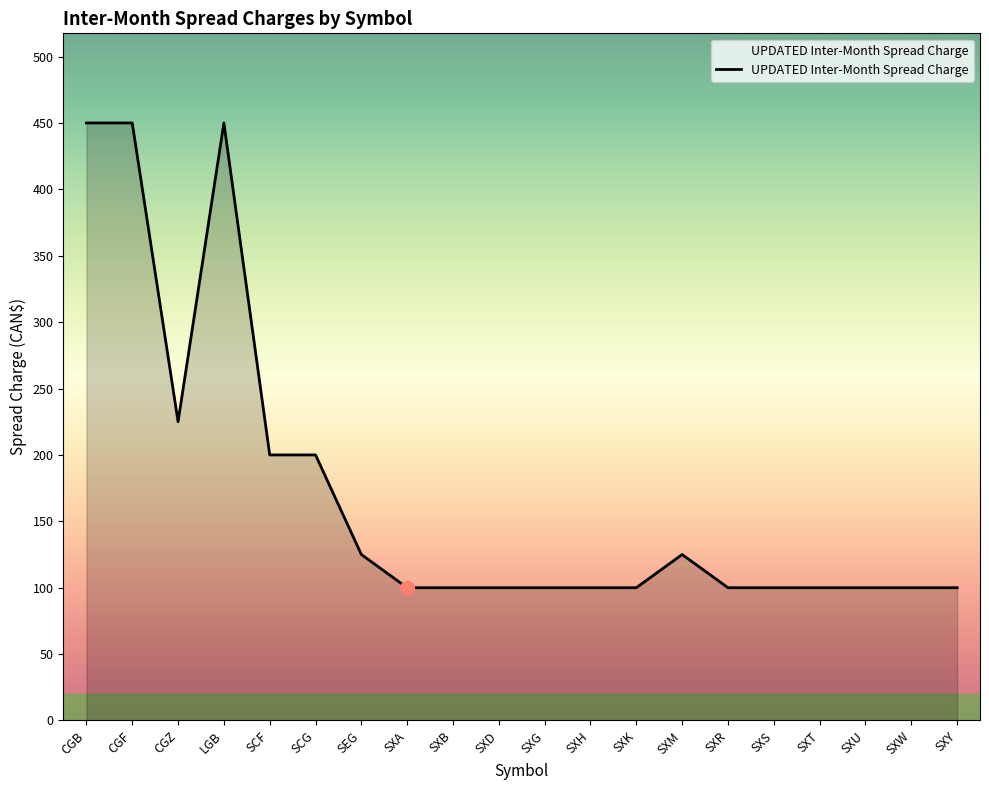

True or false: there are more than 1 points higher than both neighbors.

True